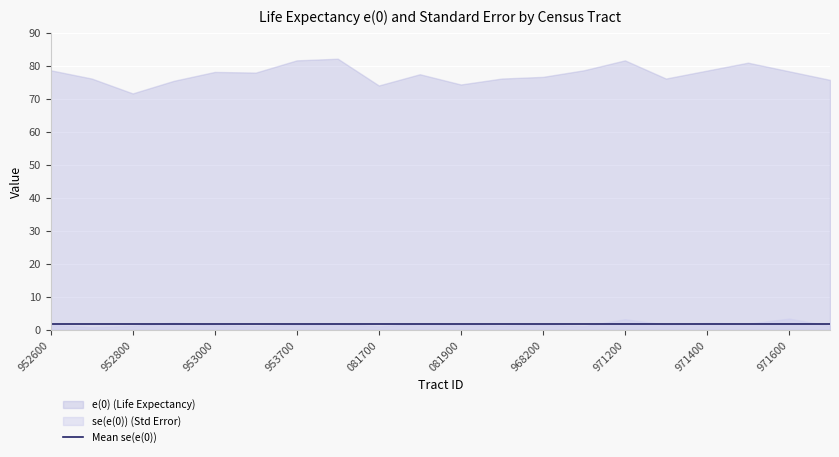

Which series has the largest total across all categories?

e(0)